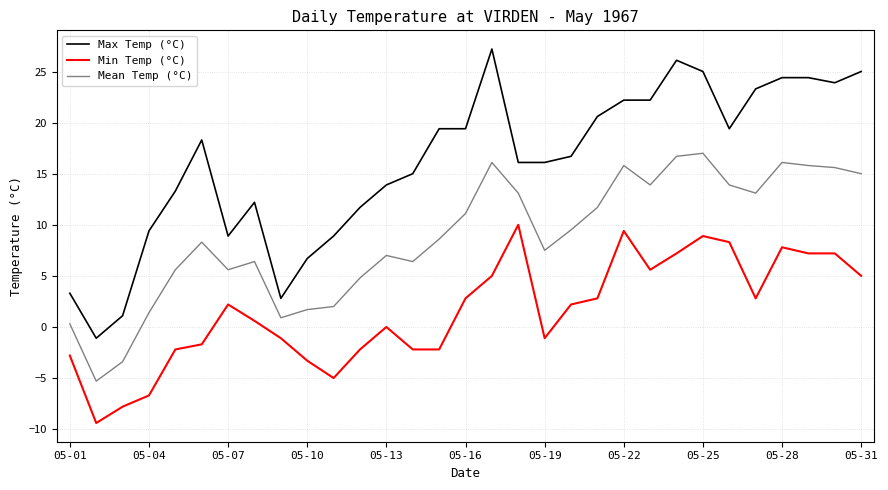

Which series has the largest total across all categories?

Max Temp (°C)